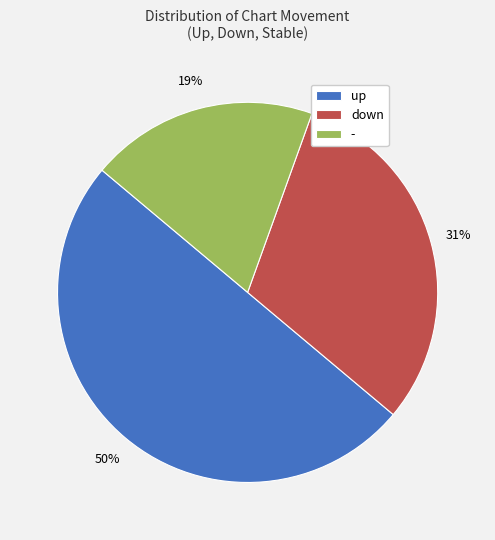

How many slices are in this pie chart?

3